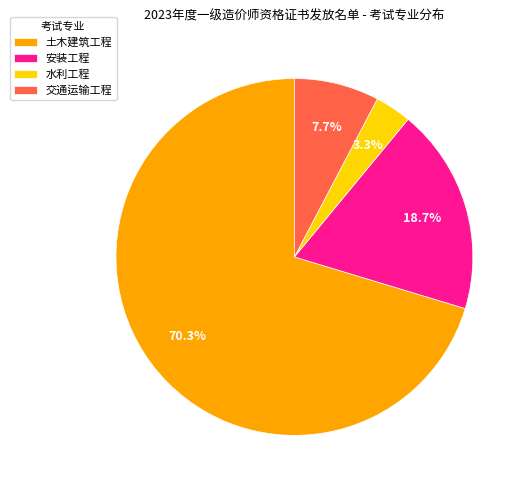

To the nearest percent, what is the average slice percentage?

25%